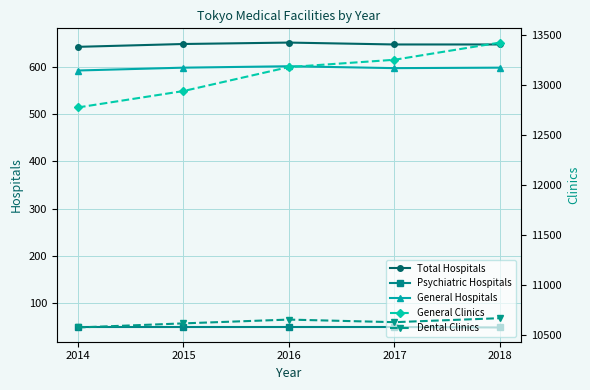

How many Psychiatric Hospitals values are between 50 and 51?

4